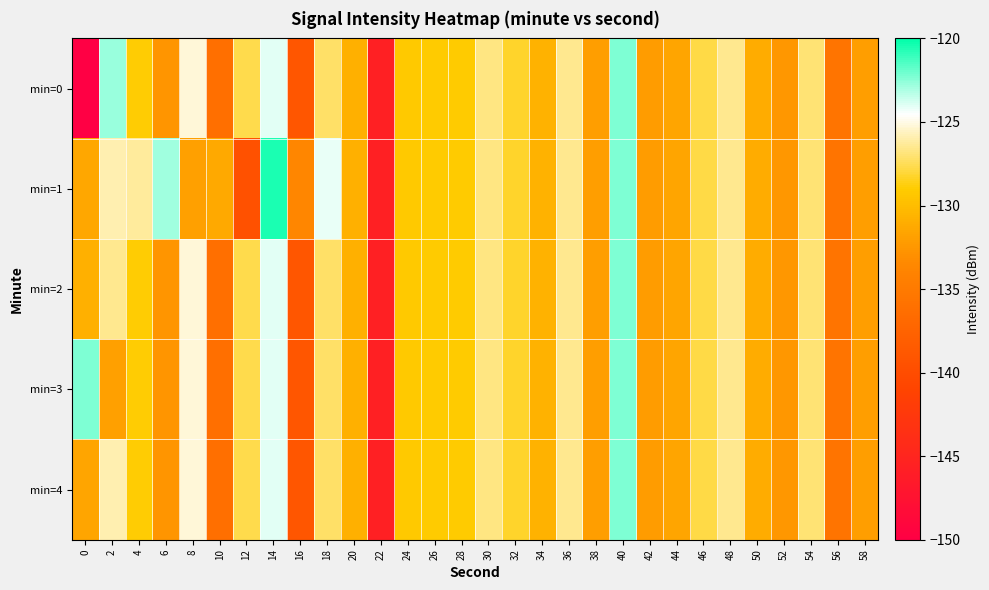

What is the total value across all series at 20?

-654.3